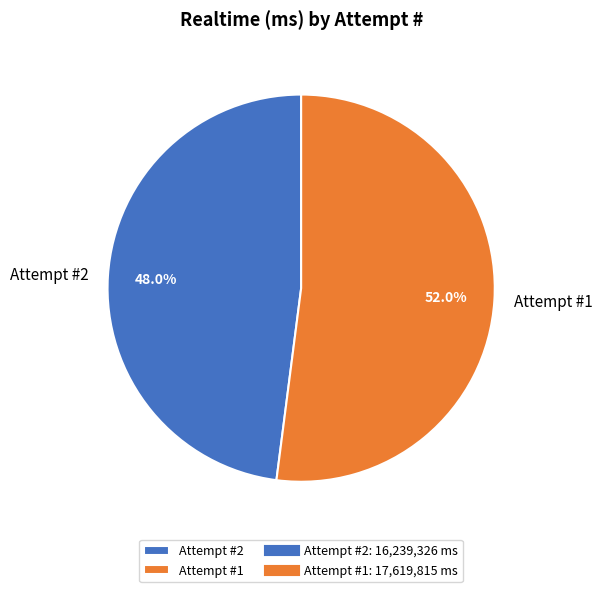

How many slices are in this pie chart?

2